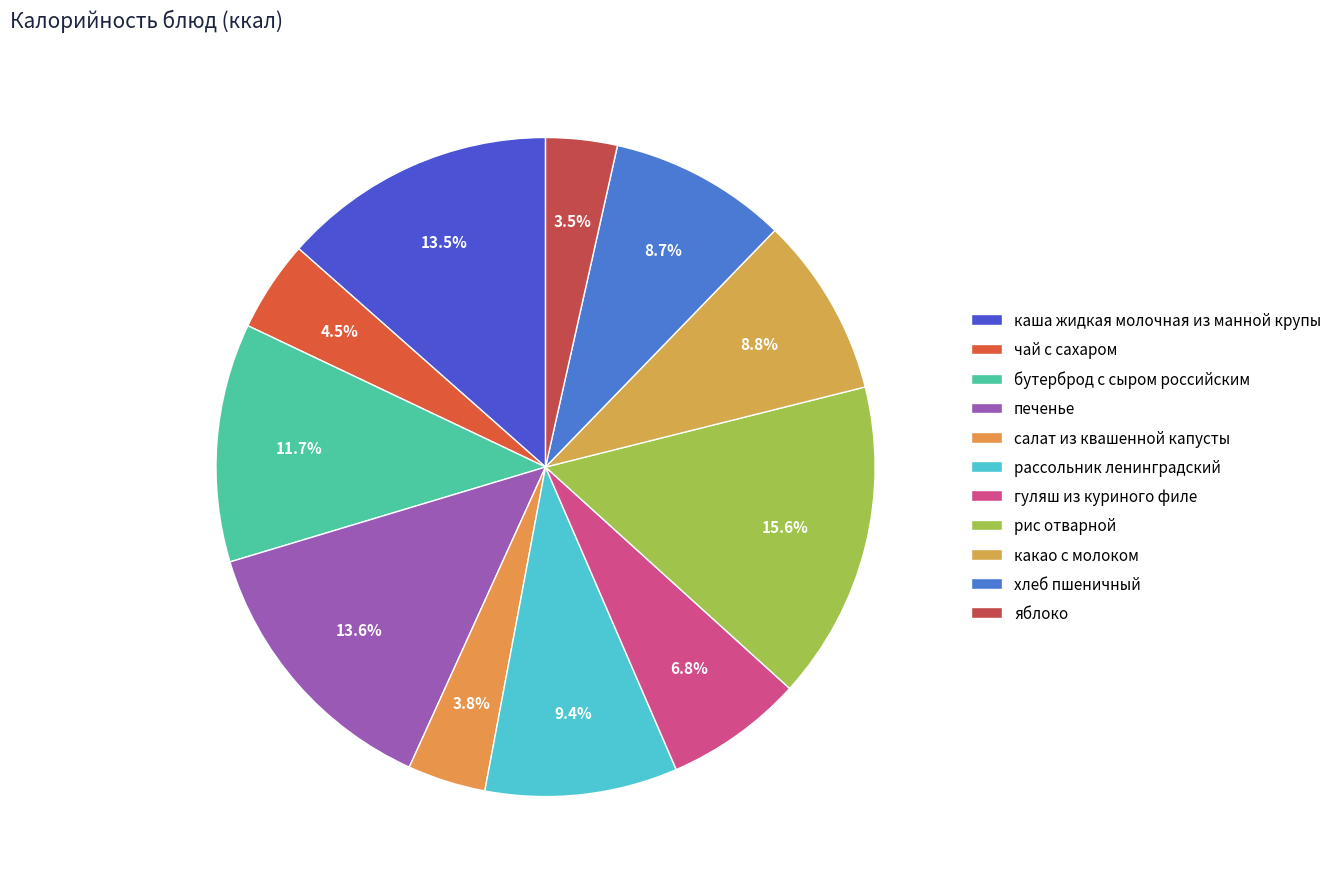

To the nearest percent, what is the difference between the largest and smallest slice percentages?

12%